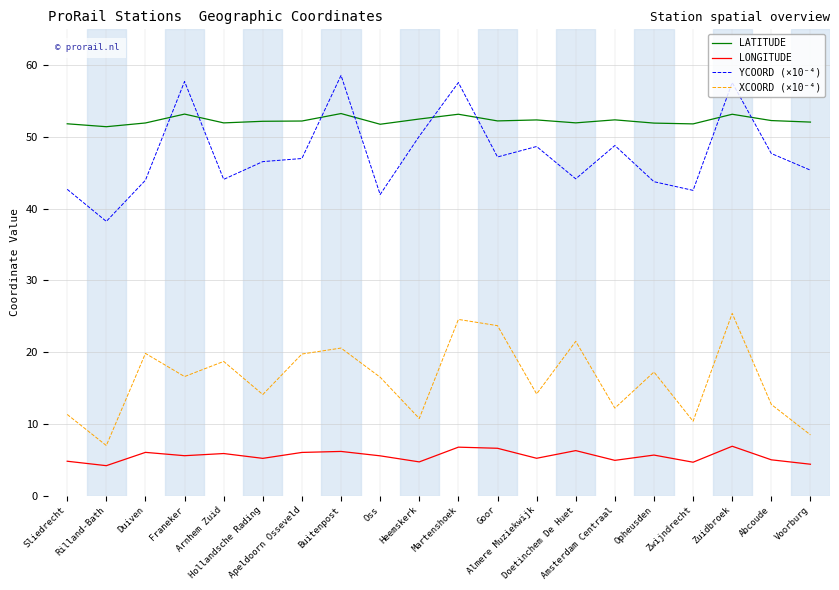

What is the highest value of the XCOORD (×10⁻⁴) series?

25.4